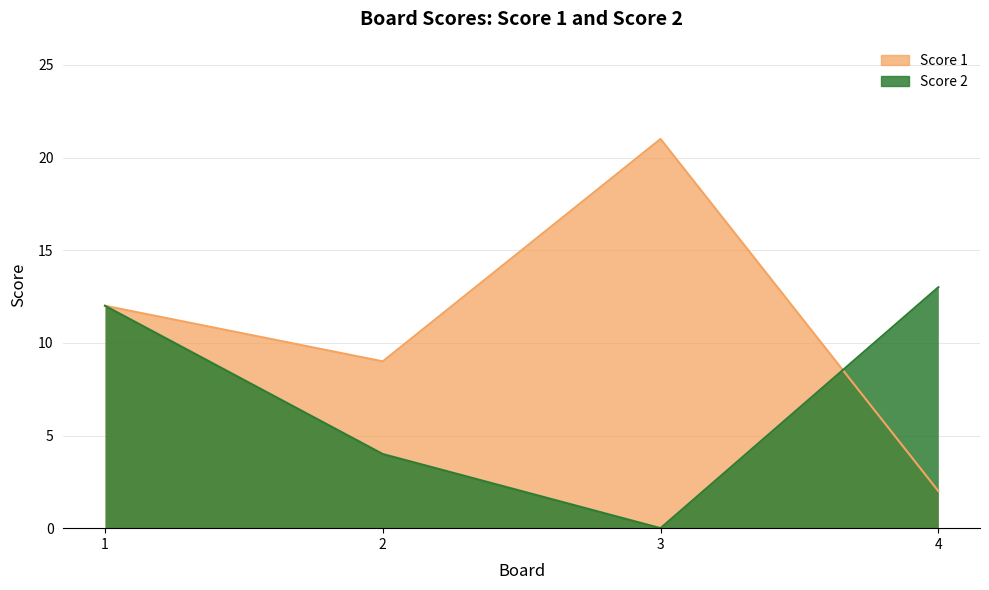

What is the value of the Score 1 point at the 3rd from the left?

21